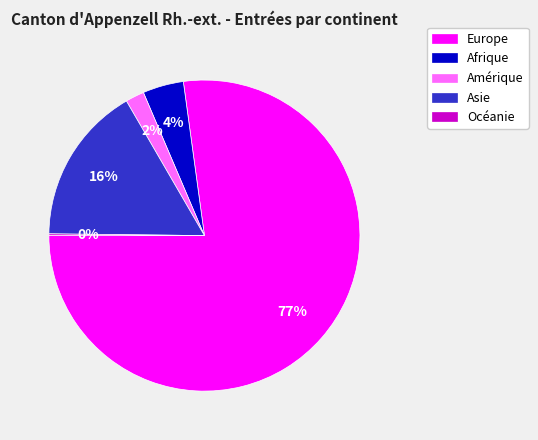

Combined, do Afrique and Europe account for over 50%?

Yes